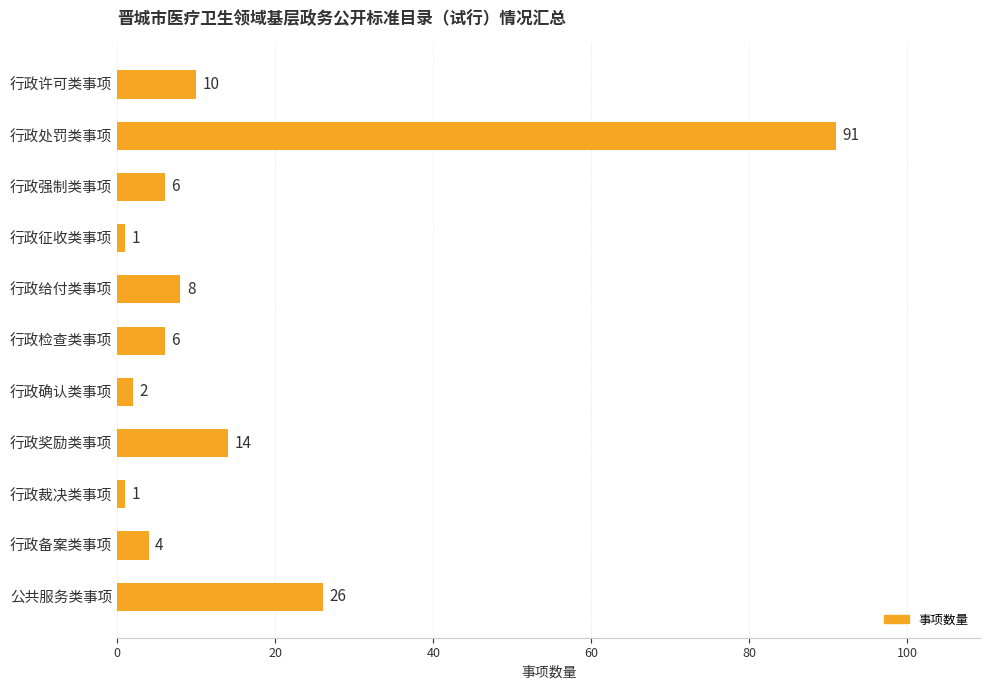

Reading top to bottom, transcribe all the data shown in this chart.

行政许可类事项=10	行政处罚类事项=91	行政强制类事项=6	行政征收类事项=1	行政给付类事项=8	行政检查类事项=6	行政确认类事项=2	行政奖励类事项=14	行政裁决类事项=1	行政备案类事项=4	公共服务类事项=26